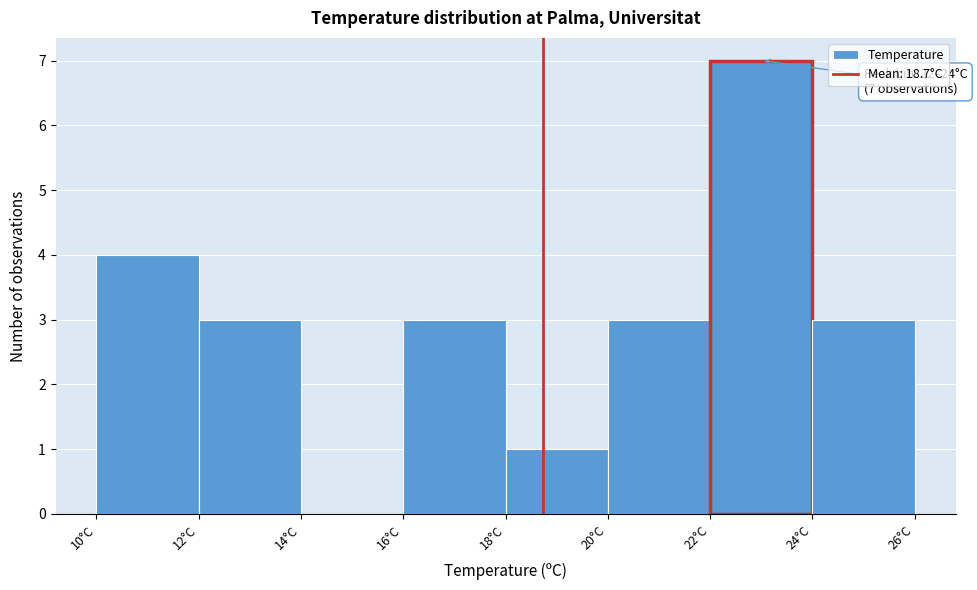

Over which range of the x-axis is the bar tallest?

22 to 24